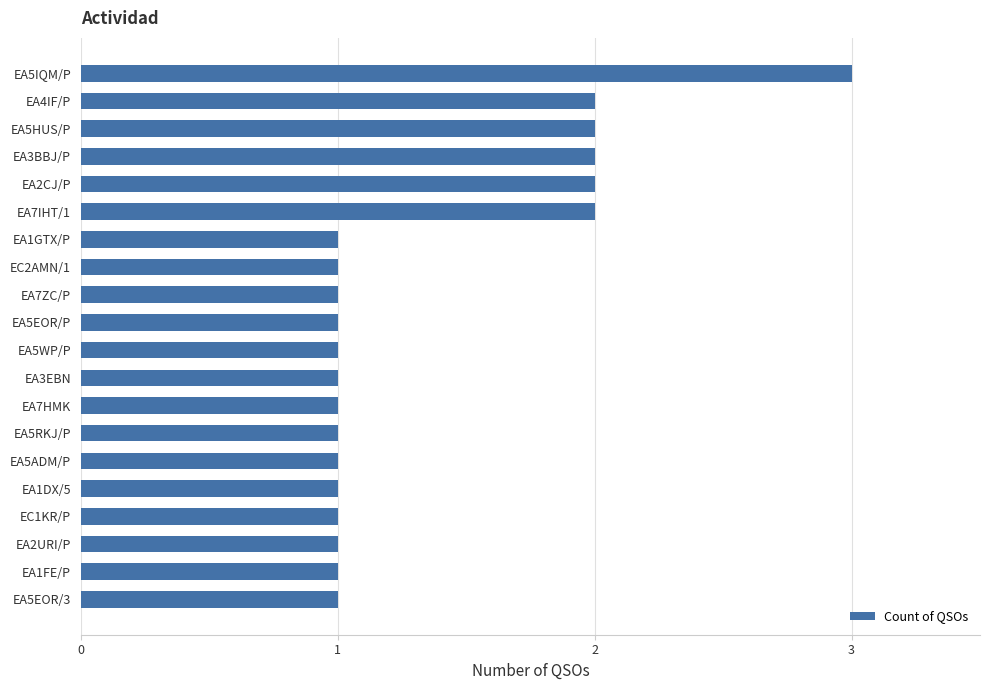

What is the approximate value at EA5IQM/P?

3